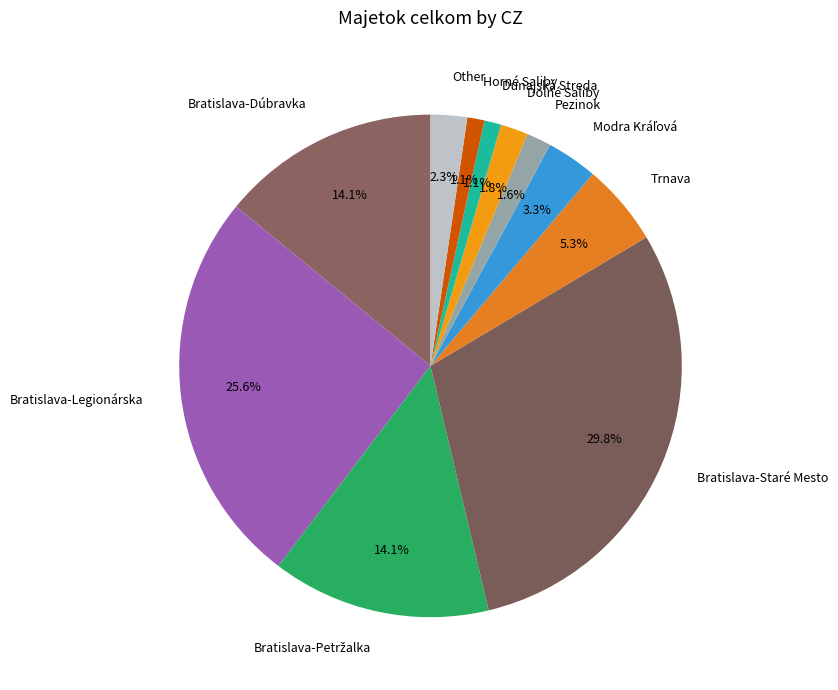

Which slice is the largest?

Bratislava-Staré Mesto